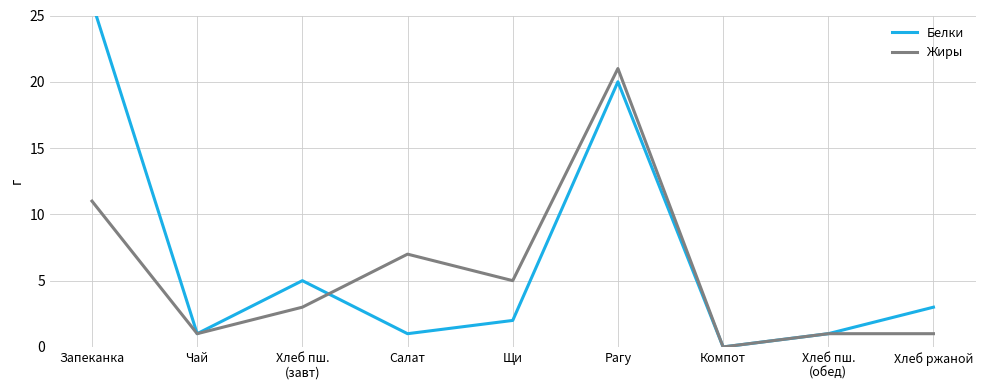

How many data points in Жиры are above 3?

4